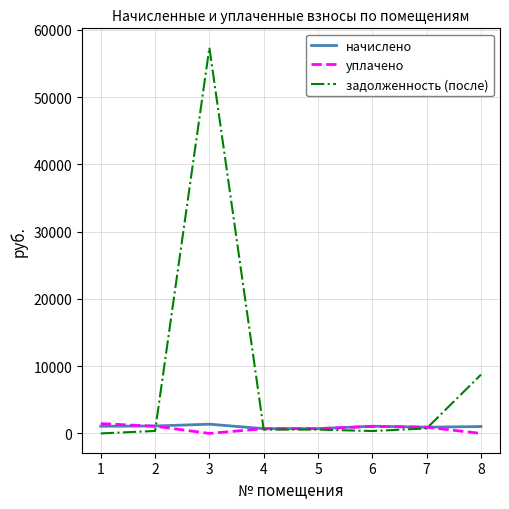

True or false: задолженность (после) has a value of 8748.5 at 8.

True